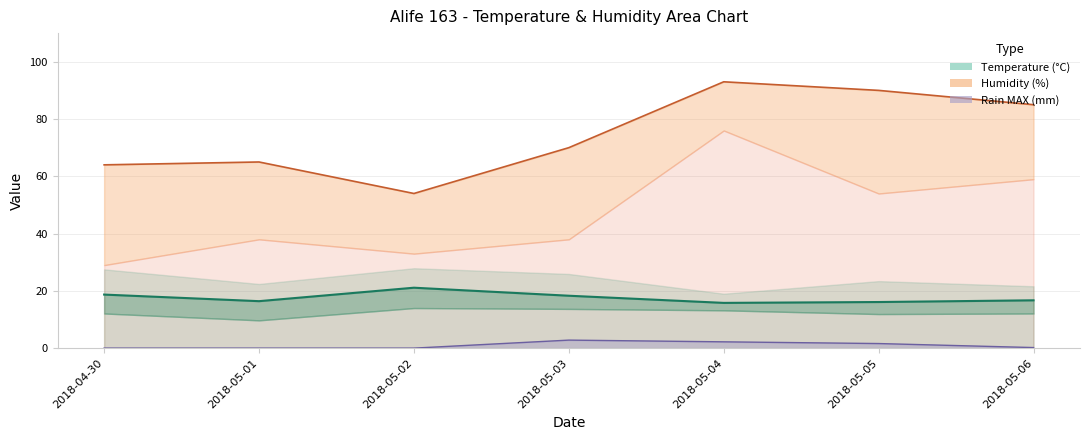

Does the chart display data point markers on the line(s)?

No